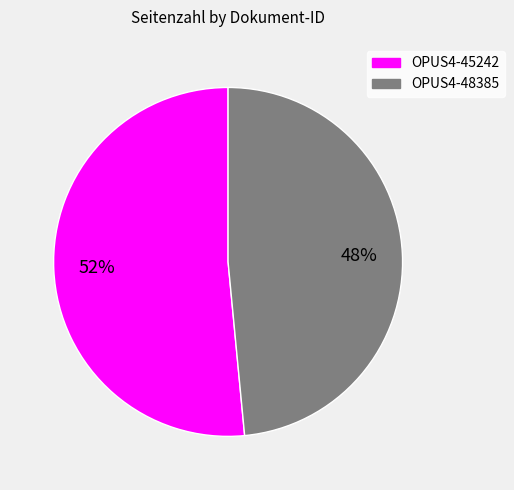

What is the largest slice in the pie chart?

OPUS4-45242